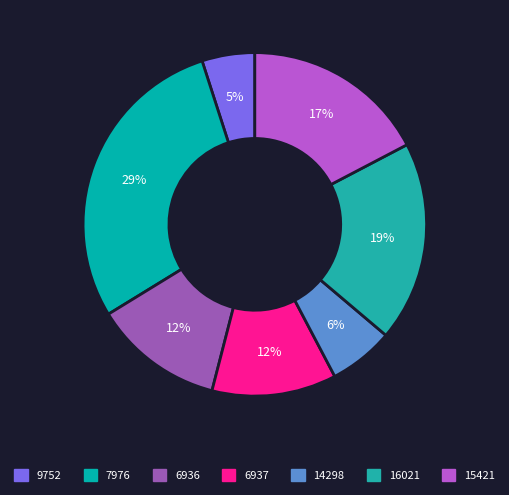

To the nearest percent, what is the difference between the 15421 and 16021 slice percentages?

2%